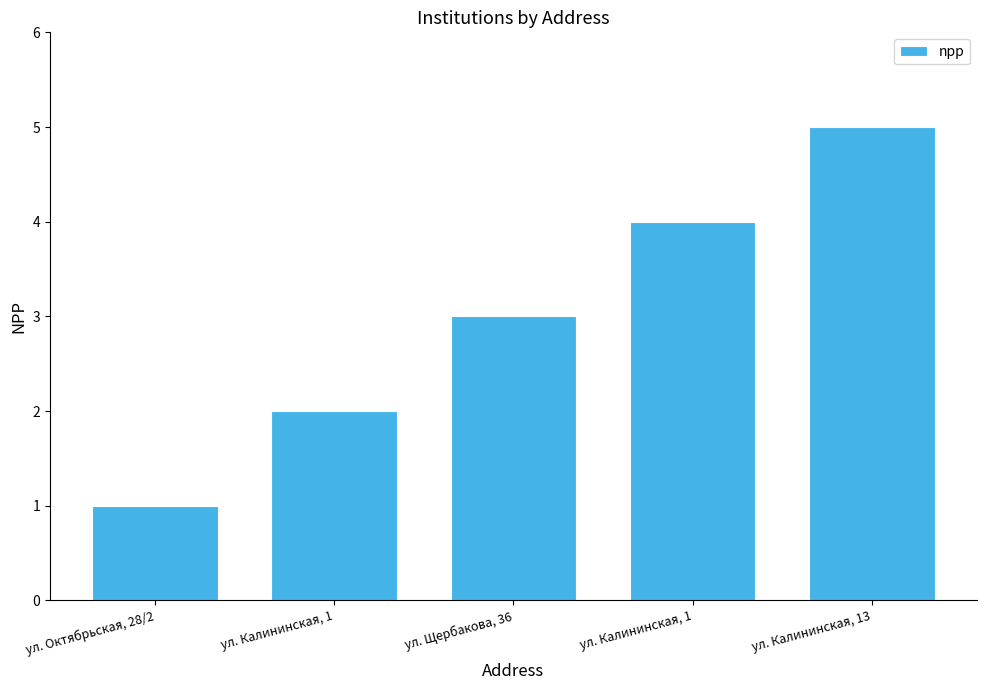

The chart shows a value of 1 at ул. Октябрьская, 28/2. True or false?

True